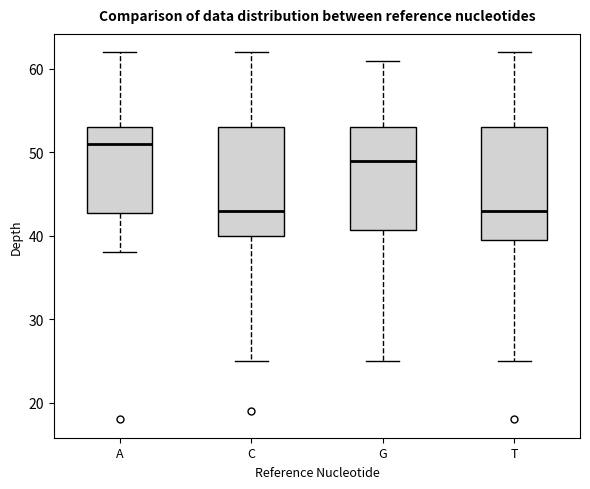

Reading left to right, transcribe this box plot: for each box, give where its median line is, the range the box spans, and where its two whiskers end, as read against the y-axis. The values are not printed on the chart, so give them approximately, as read against the axis.

A: median 51, box 43 to 53, whiskers 38 to 62
C: median 43, box 40 to 53, whiskers 25 to 62
G: median 49, box 41 to 53, whiskers 25 to 61
T: median 43, box 40 to 53, whiskers 25 to 62